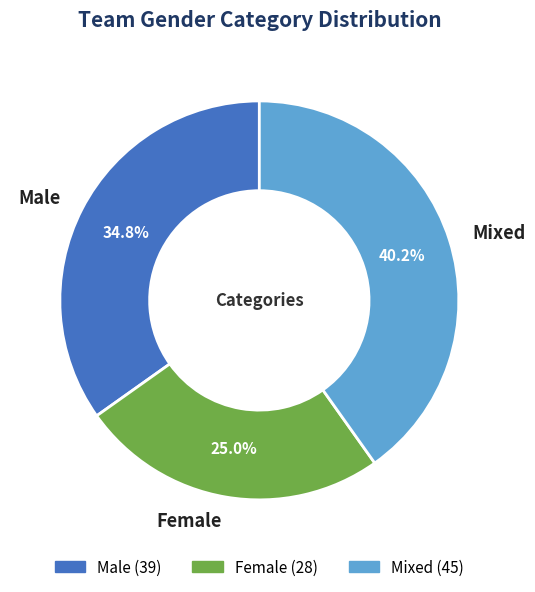

Does any single category account for the majority?

No